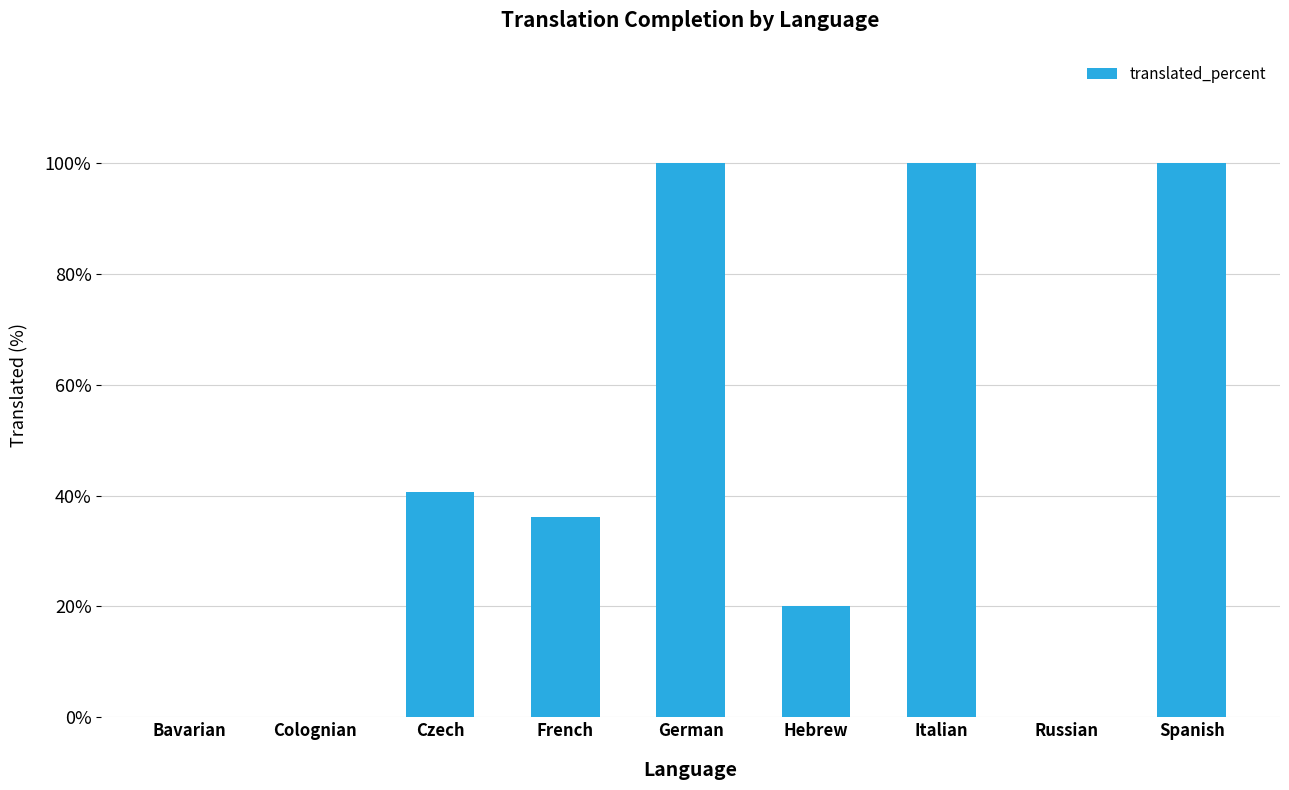

Where does the data first go above 36?

Czech